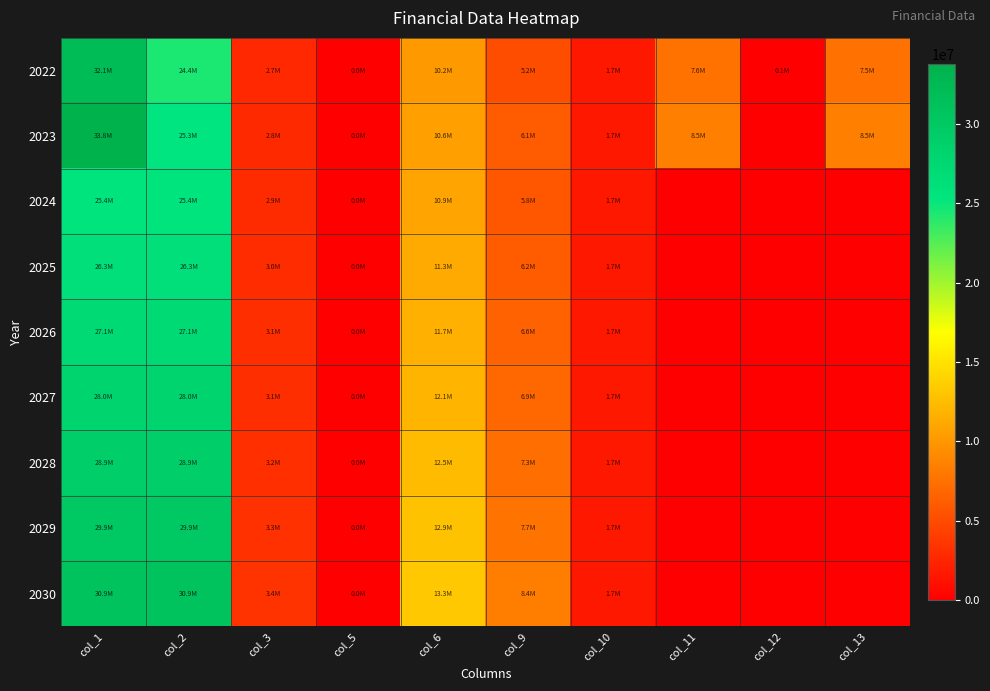

Which has a higher value, col_12 or col_11?

col_11